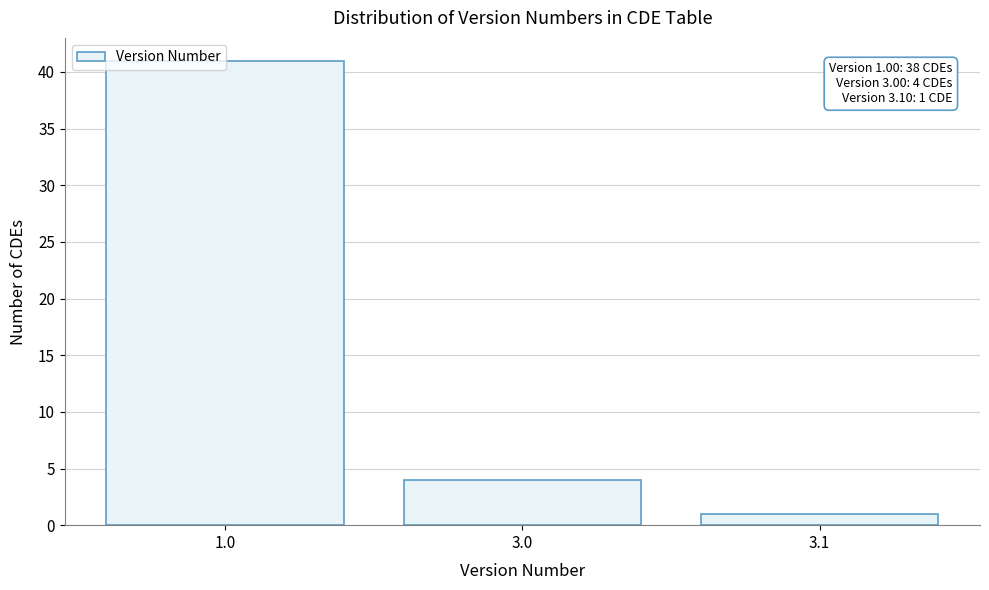

What is the difference between the maximum and second lowest values?

37